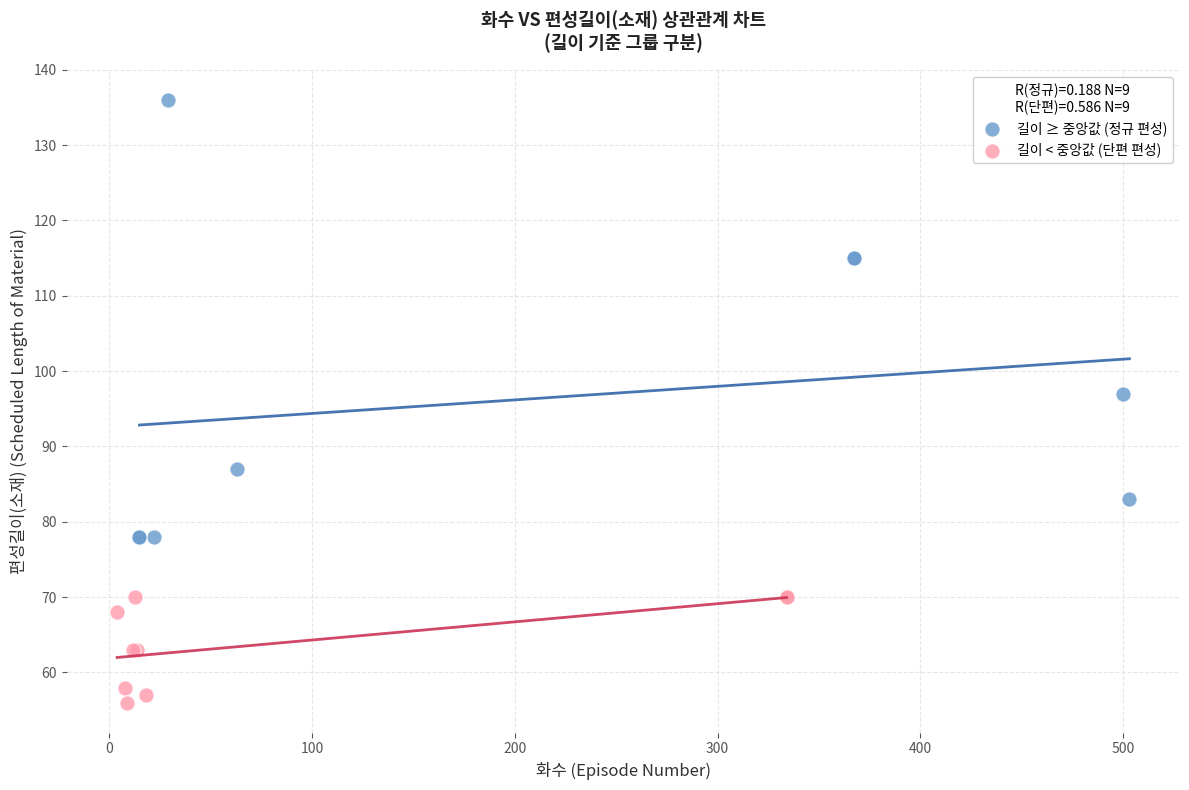

Which series has the widest spread of Y values?

길이 ≥ 중앙값 (정규 편성)